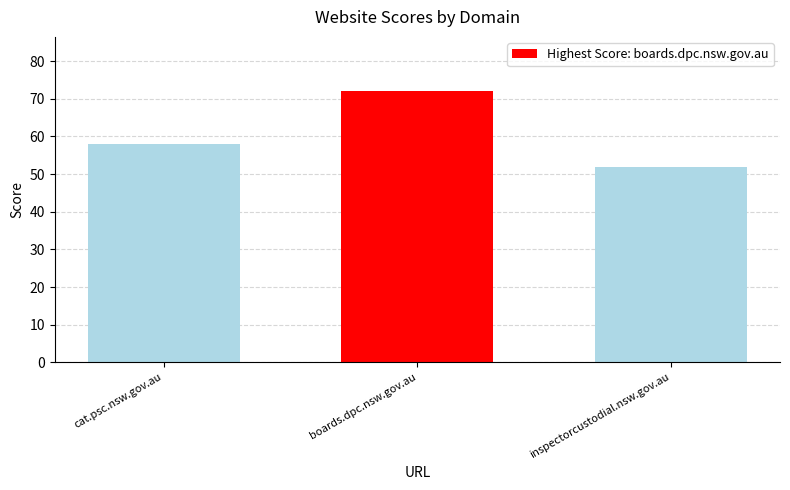

What is the sum of the values at cat.psc.nsw.gov.au and inspectorcustodial.nsw.gov.au?

110